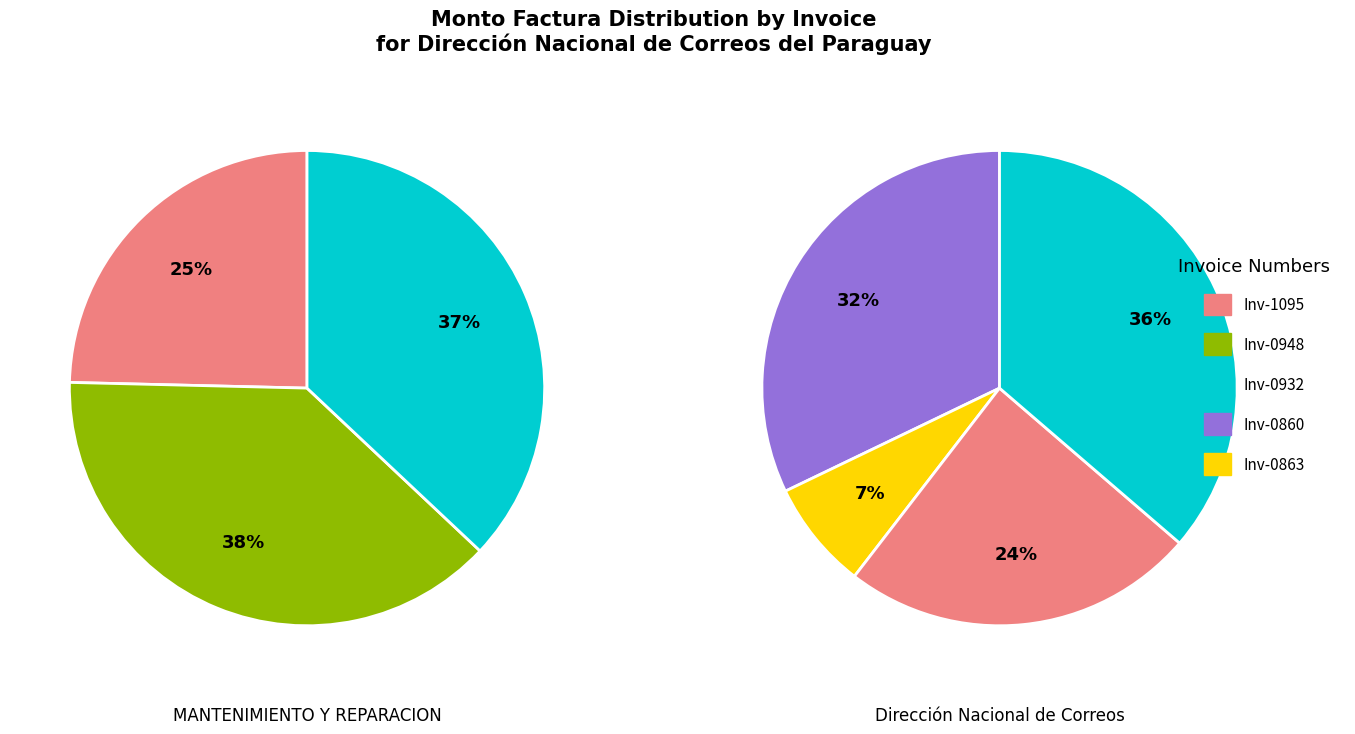

Is it true that 001-001-0001095 is 25% of the pie?

False